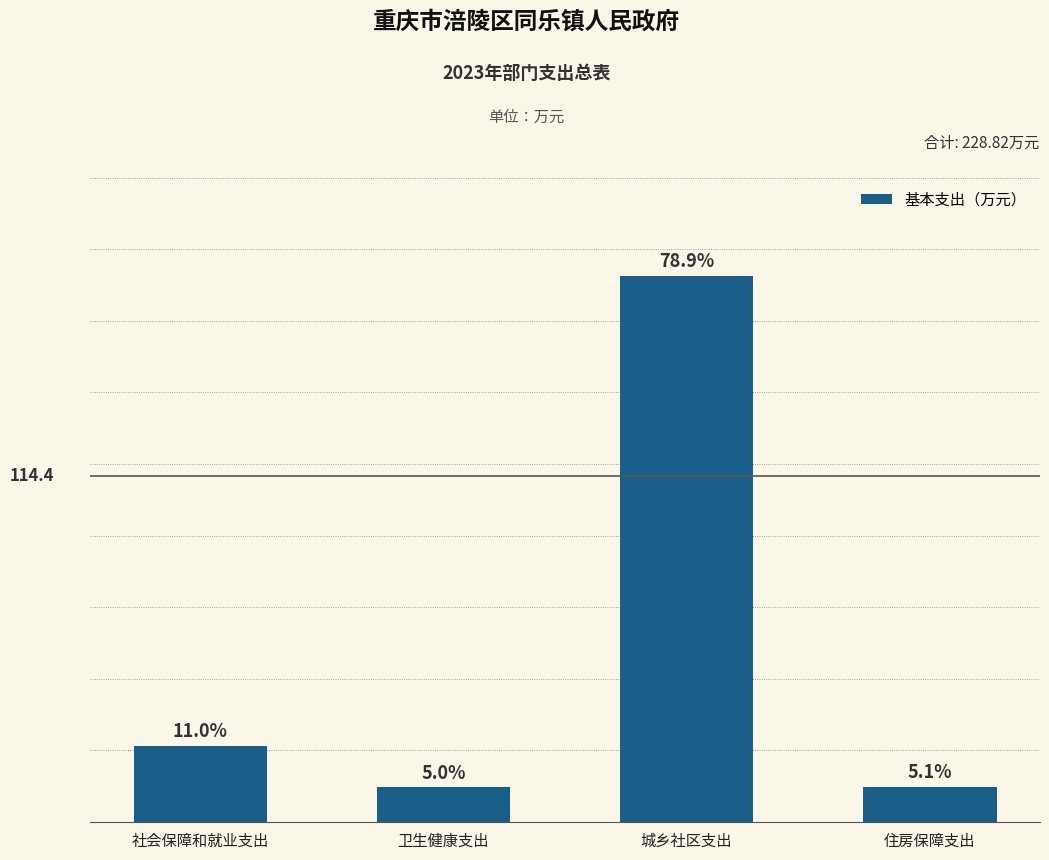

Does the chart contain any negative values?

No